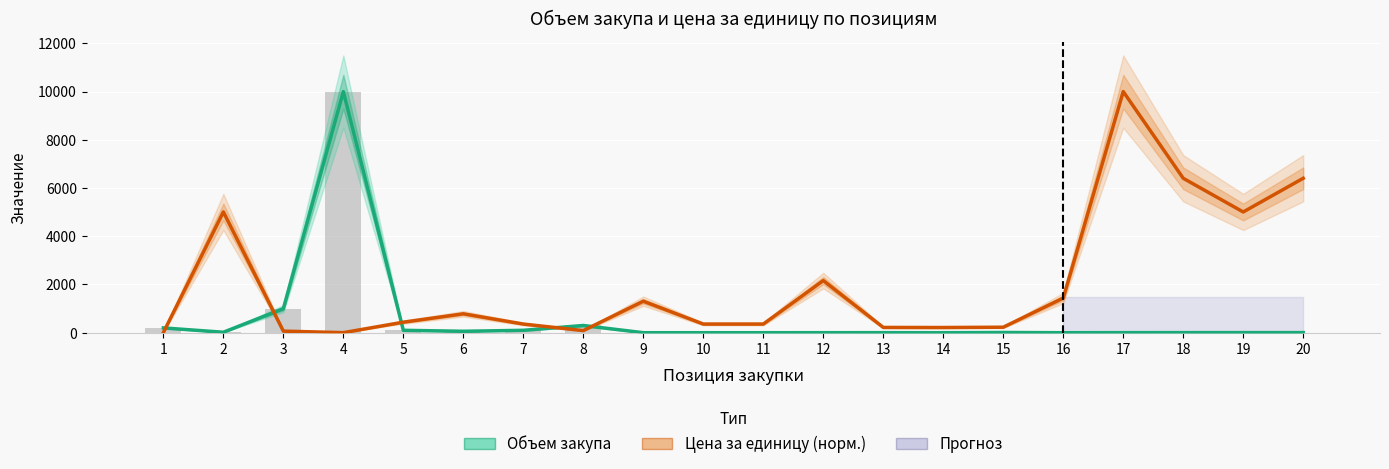

Between 15 and 17, which series saw the biggest shift?

Цена за единицу (норм.)